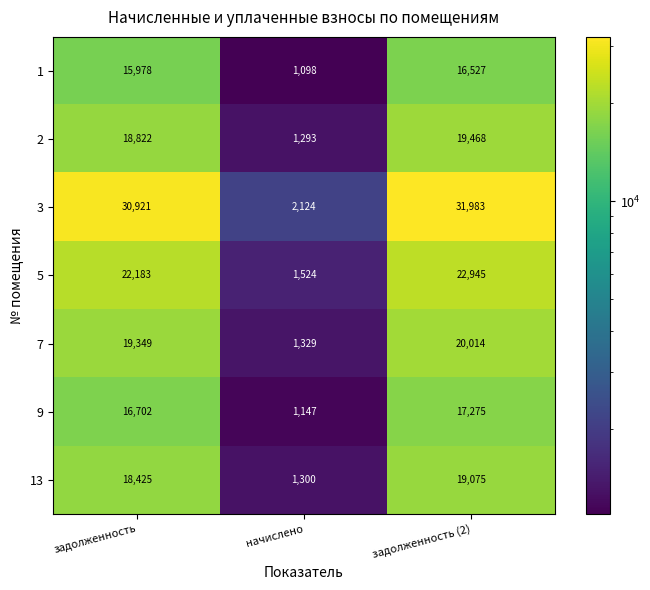

What is the difference between the maximum and minimum values in the 2 series?

18175